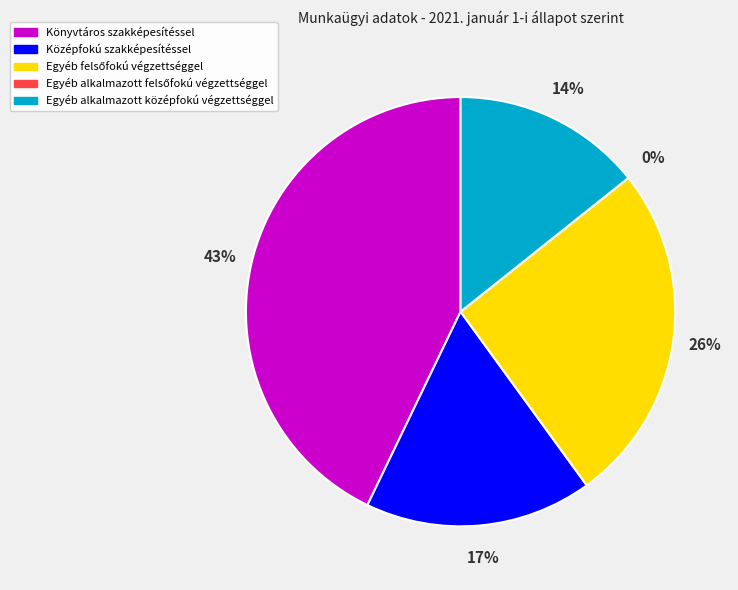

What percentage is the Középfokú szakképesítéssel slice, to the nearest percent?

17%